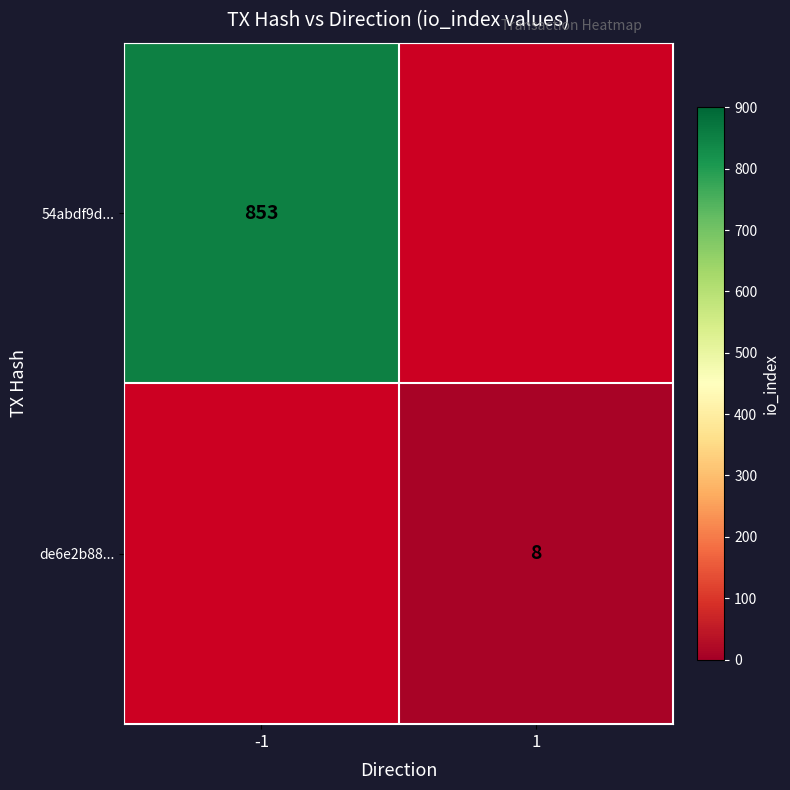

Is it true that de6e2b88... equals 4 at 1?

False